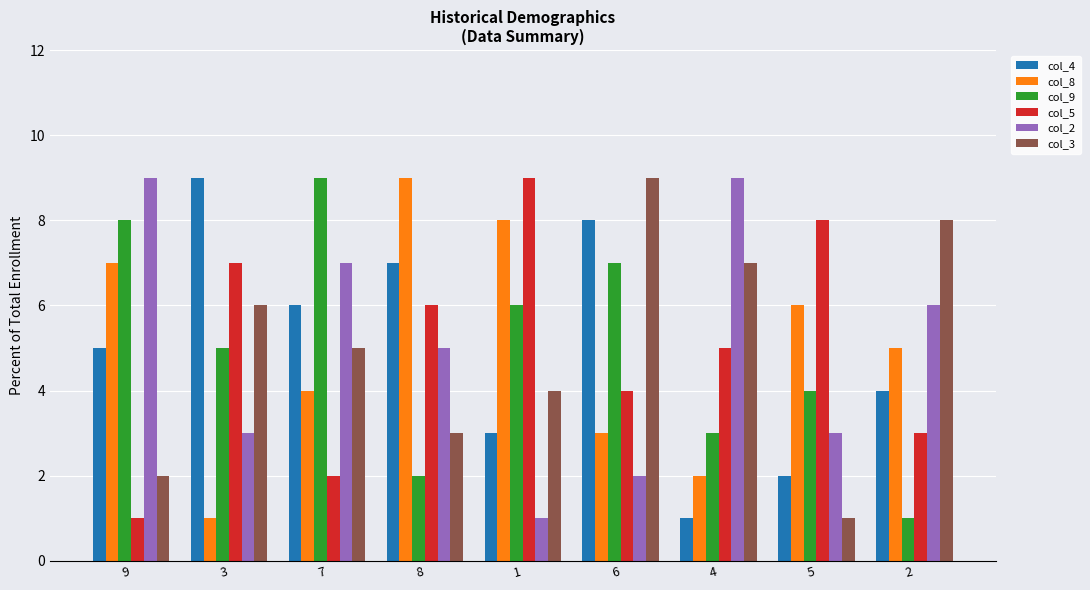

Is the value of col_4 at 6 greater than the value of col_9 at 6?

Yes